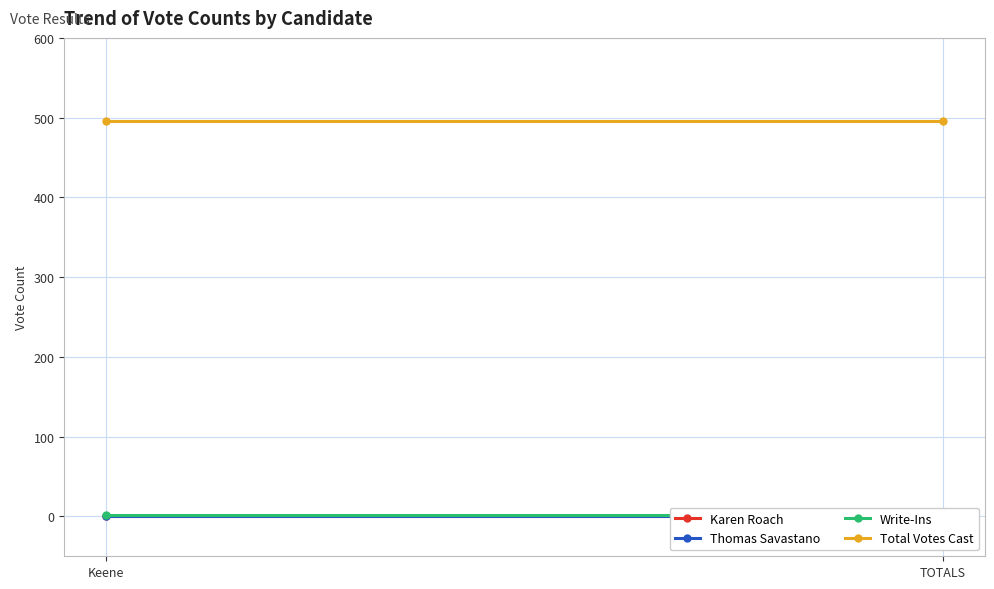

Reading right to left, list all the values displayed in this chart.

Karen Roach: TOTALS=0	Keene=0
Thomas Savastano: TOTALS=0	Keene=0
Write-Ins: TOTALS=2	Keene=2
Total Votes Cast: TOTALS=496	Keene=496